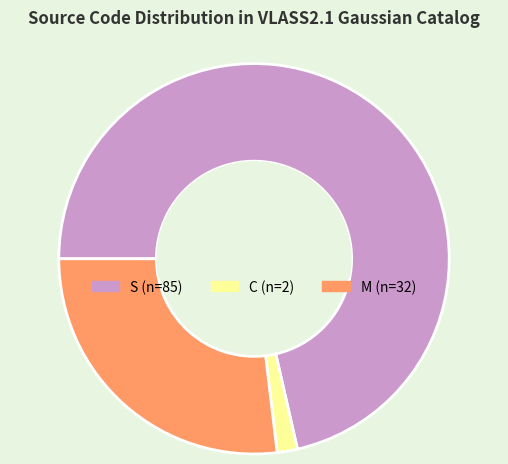

Do C and S together represent more than half of the pie?

Yes